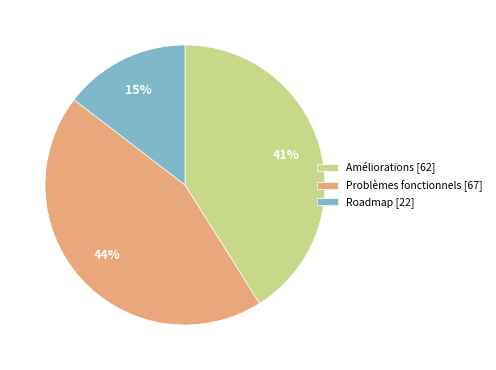

Which slice is the smallest?

Roadmap